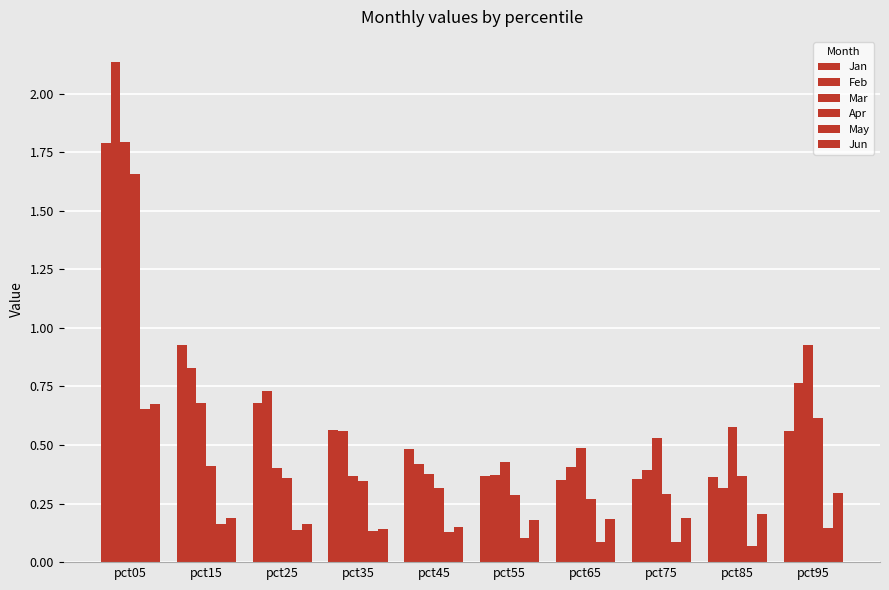

What is the highest value of the Jun series?

0.7